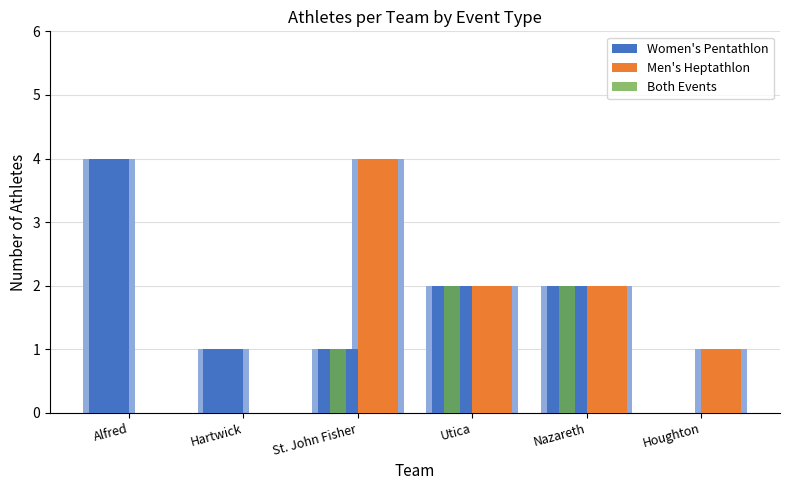

Rank the series at Hartwick from highest to lowest value.

Women's Pentathlon, Men's Heptathlon, Both Events